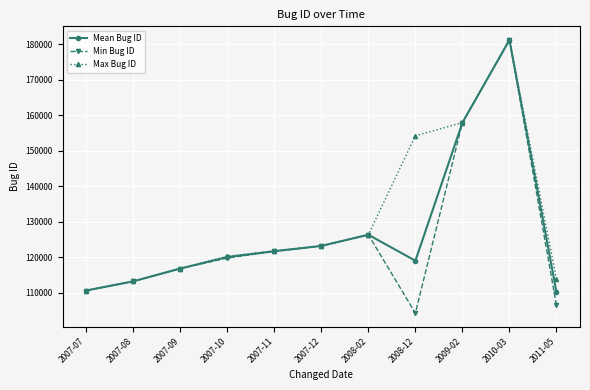

What is the label of the 10th point from the left?

2010-03